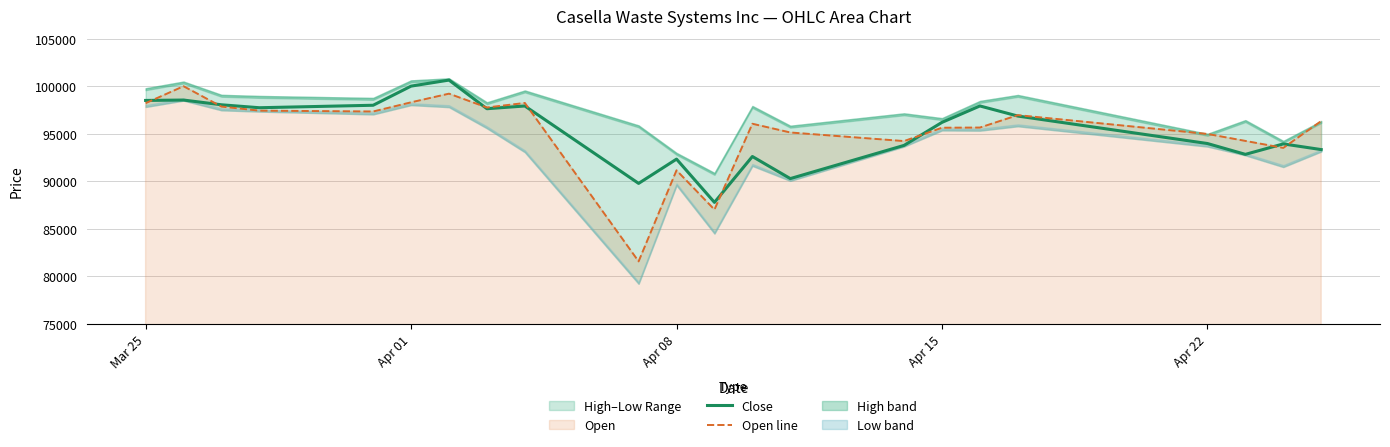

What is the highest value of the Close series?

100644